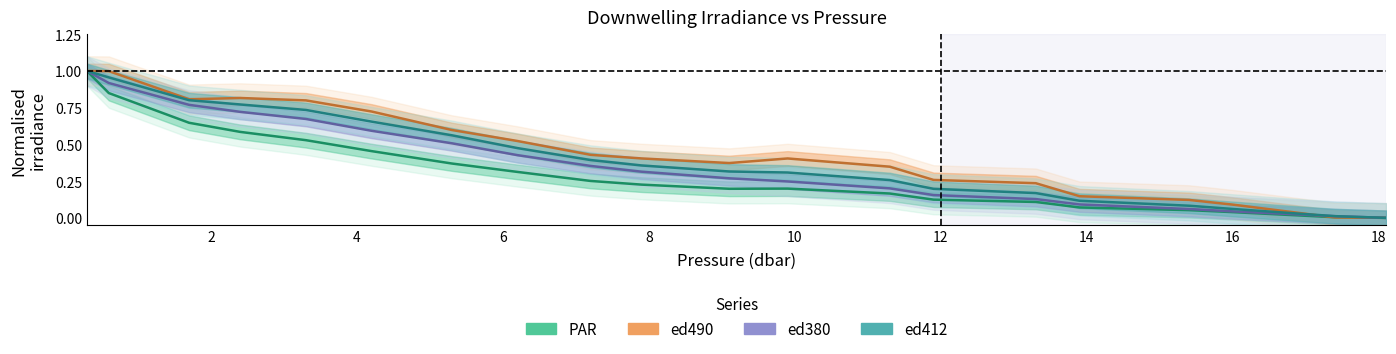

What is the greatest value displayed?

1.0